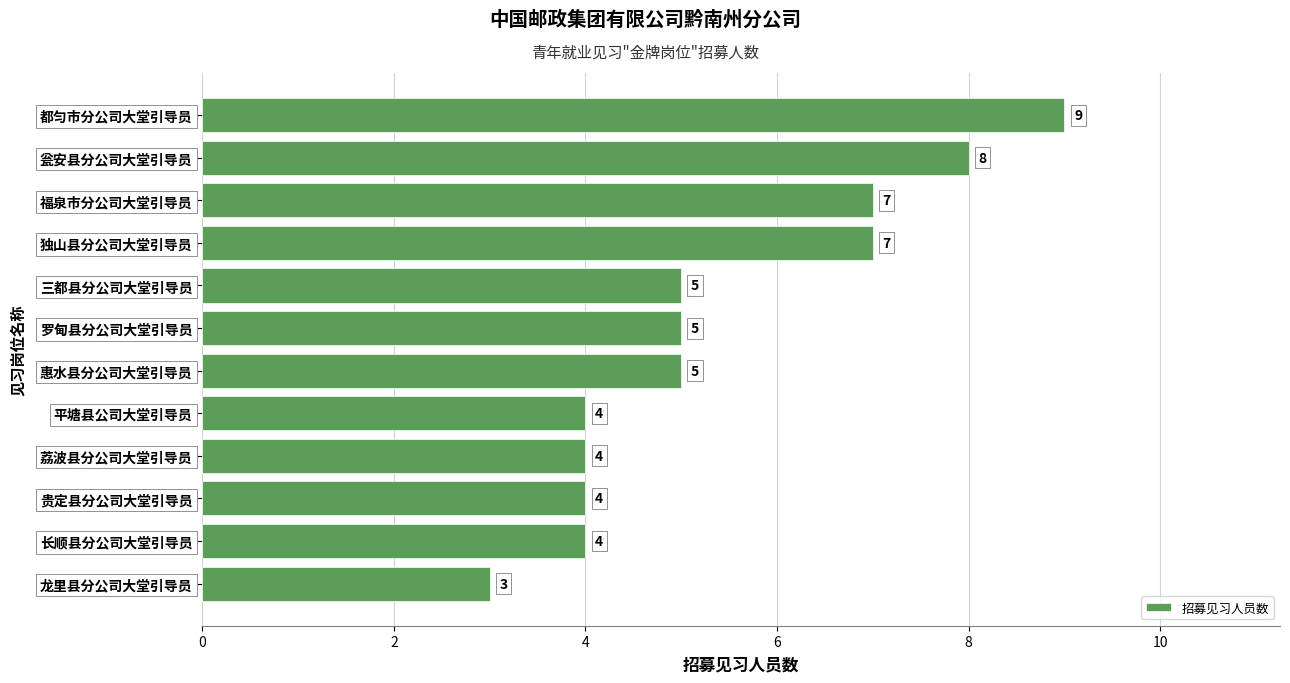

Reading bottom to top, extract all data points from this chart.

3	4	4	4	4	5	5	5	7	7	8	9